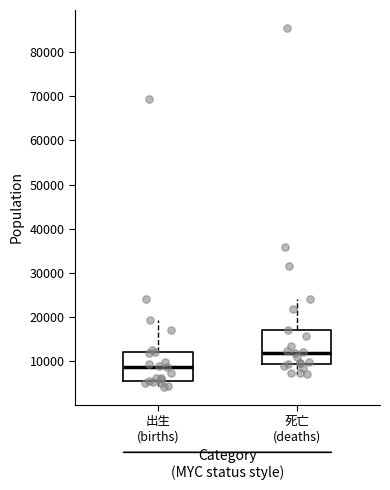

Reading left to right, read every box against the y-axis: the position of its median line, the range the box covers, and the ends of its whiskers. The values are not printed on the chart, so give them approximately, as read against the axis.

出生 (births): median 9000, box 5000 to 12000, whiskers 4000 to 19000
死亡 (deaths): median 12000, box 9000 to 17000, whiskers 7000 to 24000